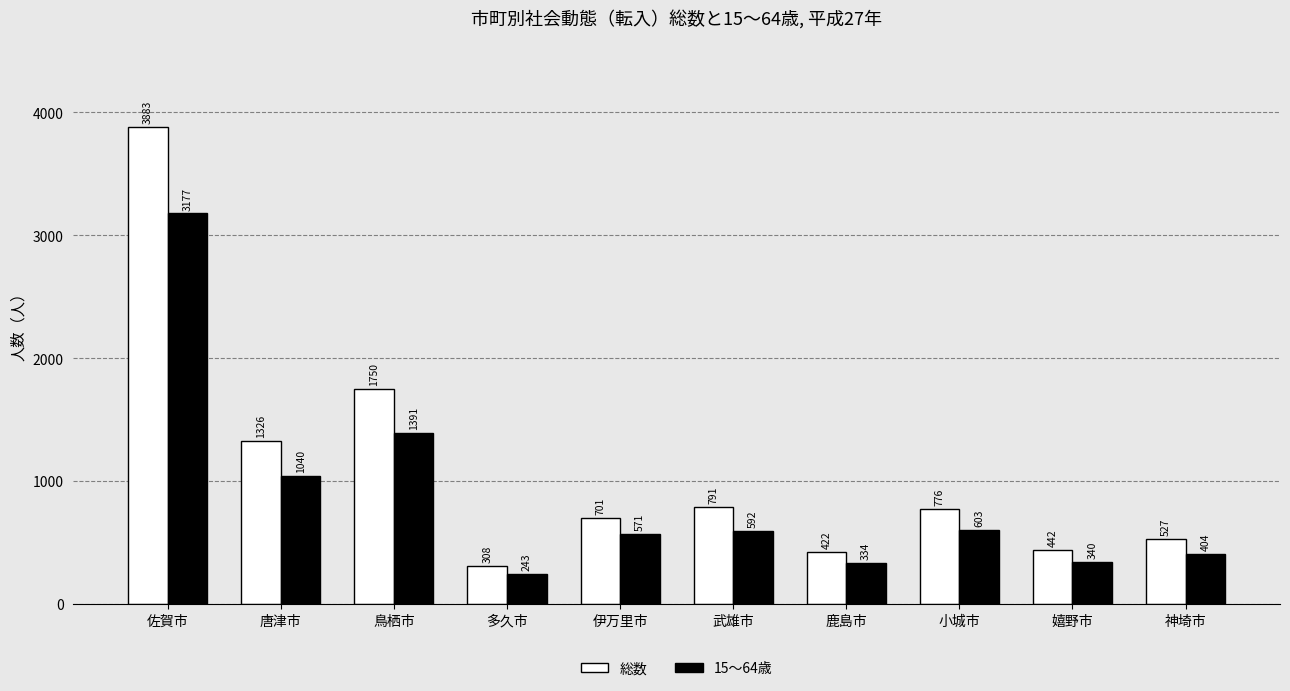

What is the maximum value shown in the chart?

3883